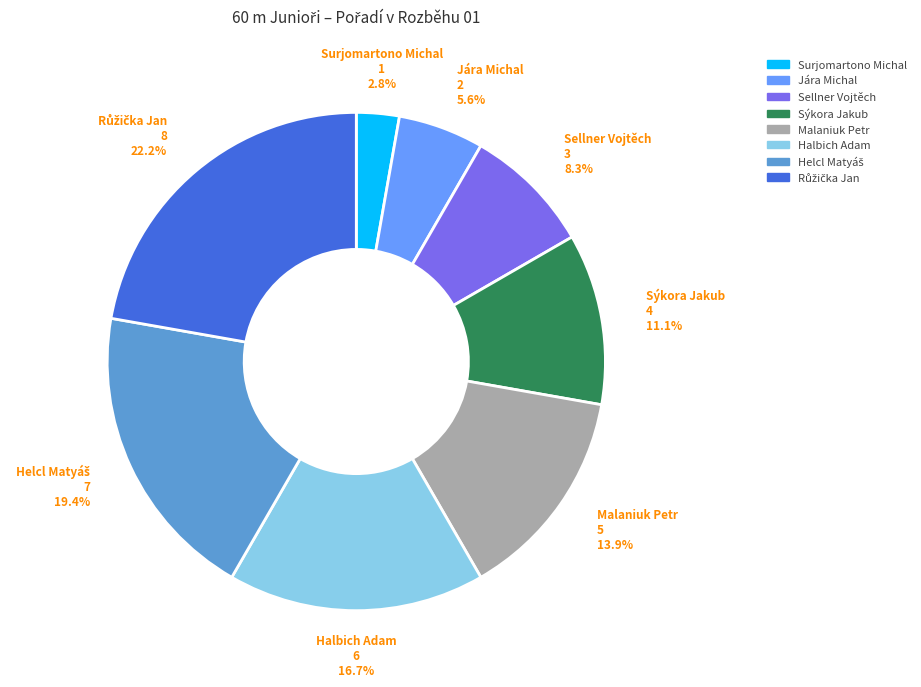

The Jára Michal slice represents 6% of the pie. True or false?

True